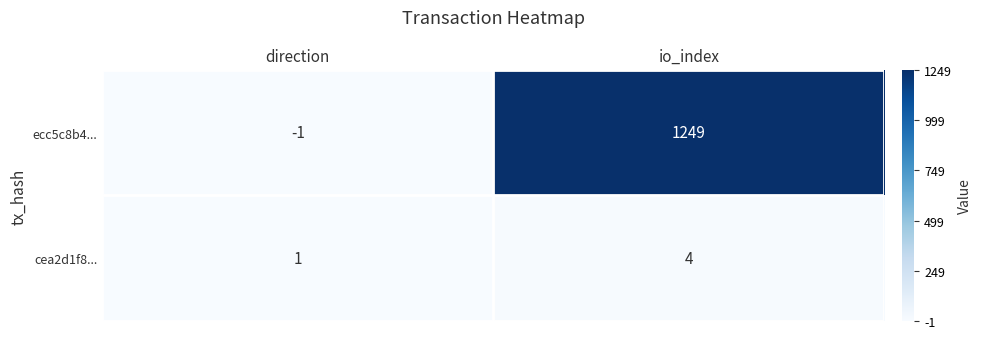

True or false: cea2d1f8... has a value of 2 at direction.

False